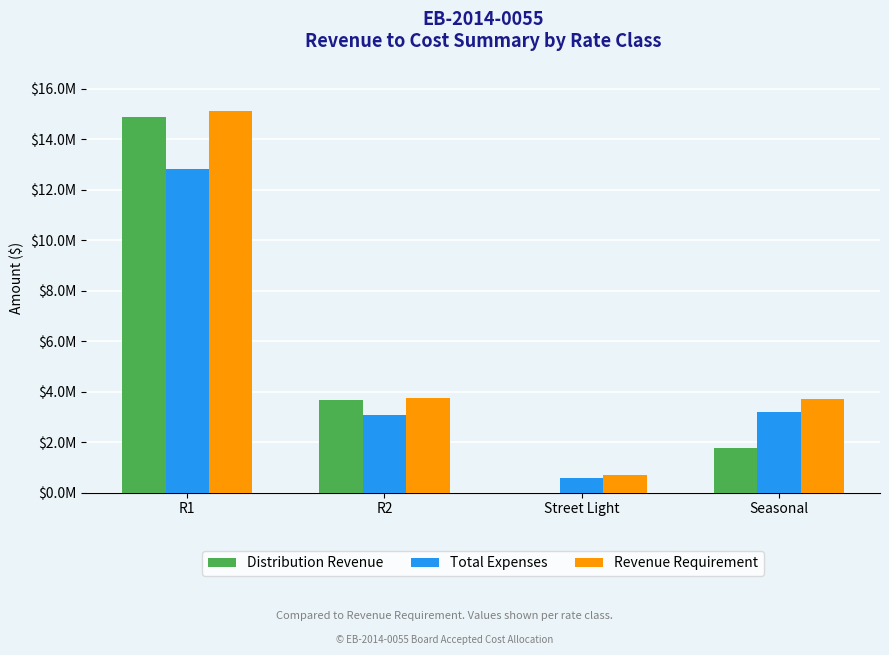

What are all the series names shown in the legend?

Distribution Revenue, Total Expenses, Revenue Requirement